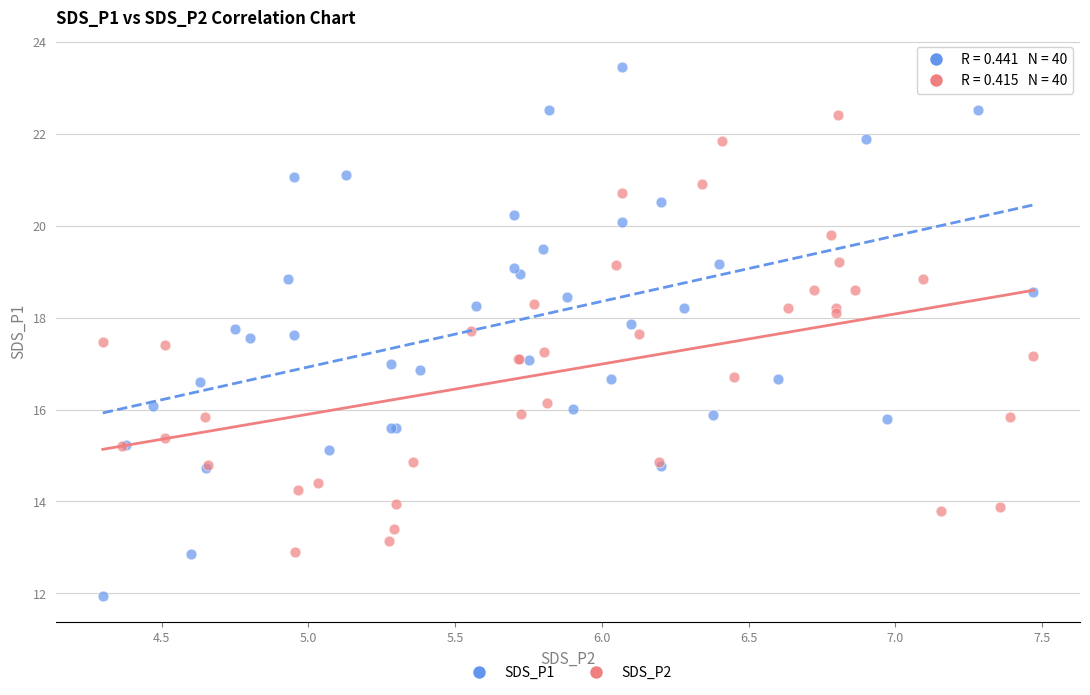

Which series reaches the minimum Y coordinate?

SDS_P1